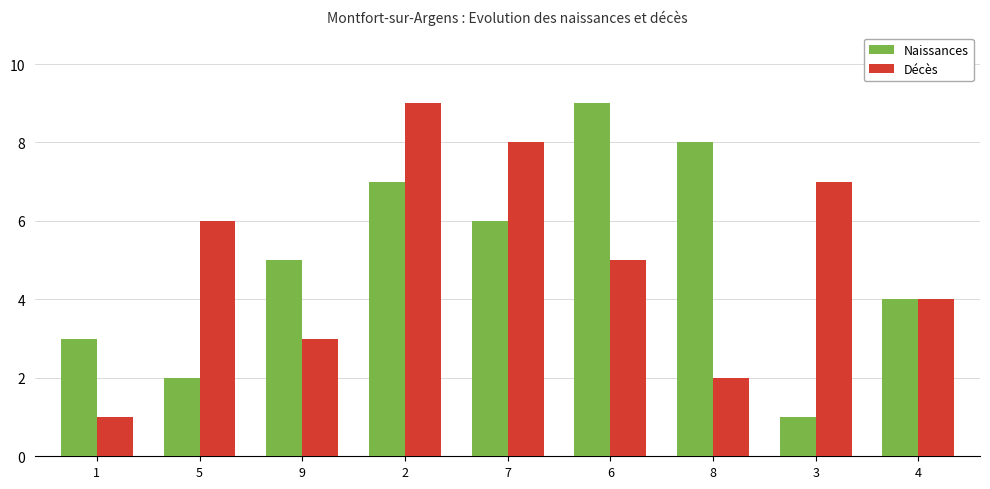

What is the label of the 4th bar from the left?

2